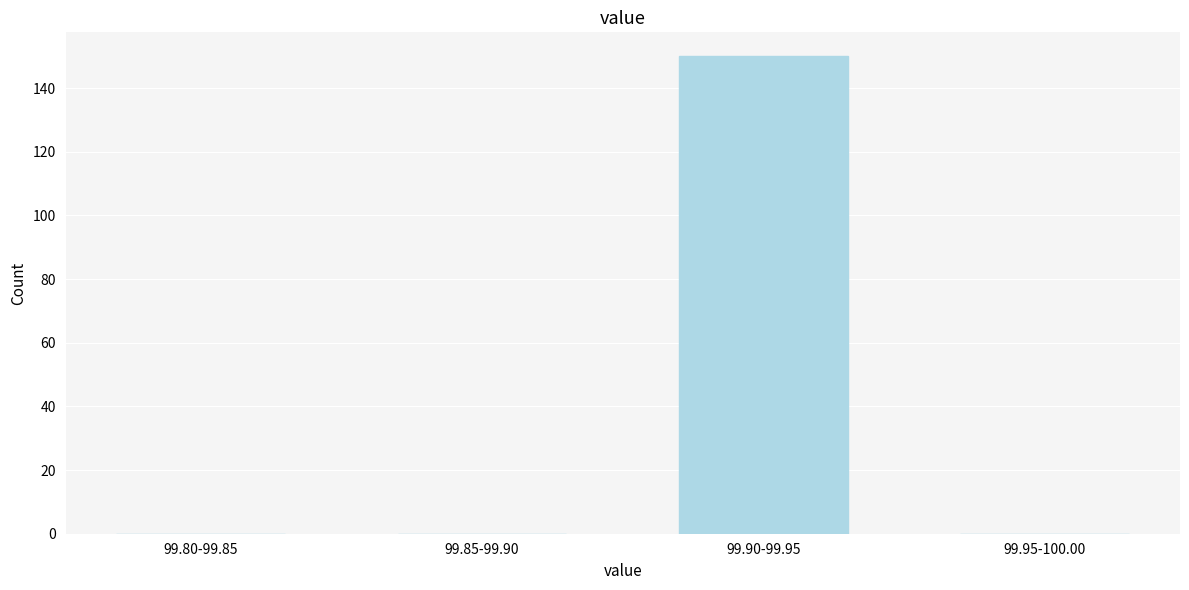

Reading left to right, list all the values displayed in this chart.

99.80-99.85=0	99.85-99.90=0	99.90-99.95=150	99.95-100.00=0